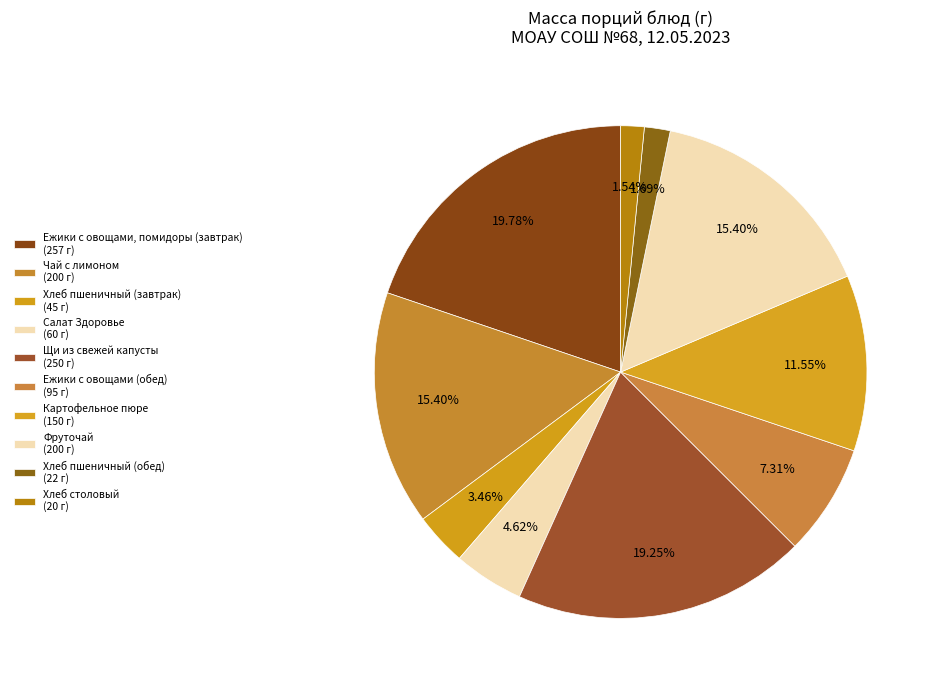

What percentage do Хлеб столовый and Ежики с овощами (обед) together represent?

8.9%